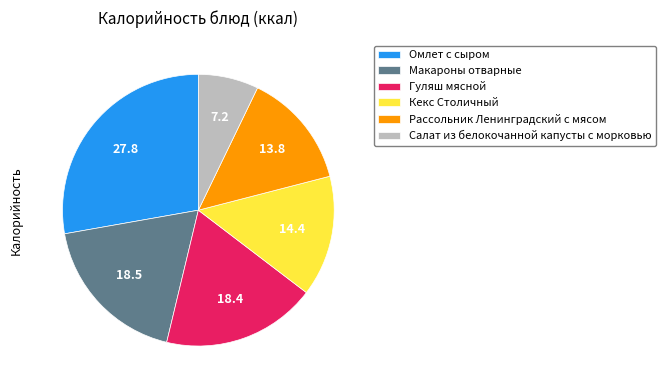

Approximately how many times larger is the value at Кекс Столичный compared to Гуляш мясной?

0.8